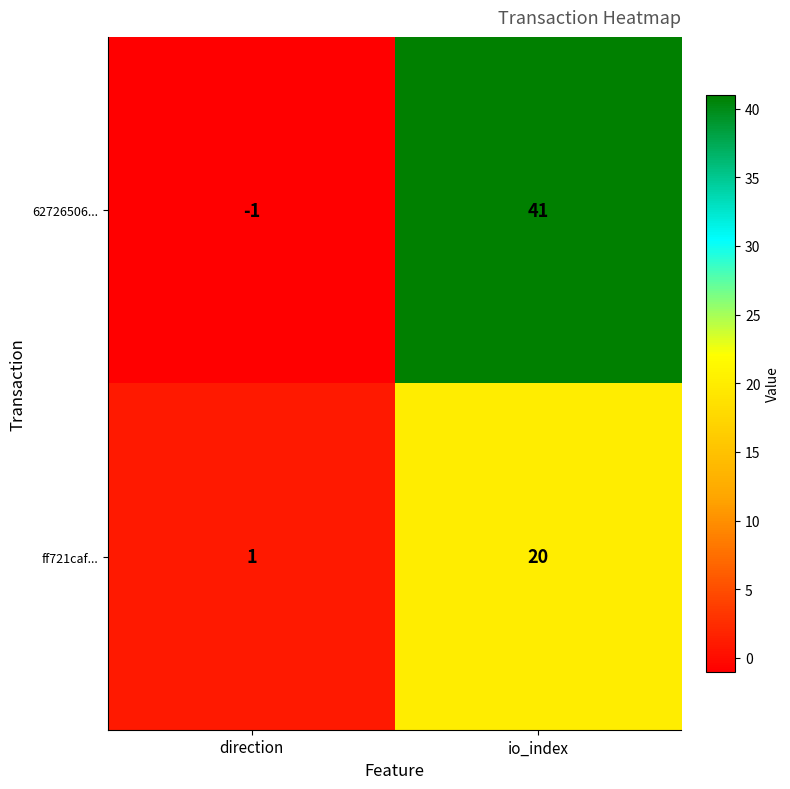

Which series changed the most between direction and io_index?

62726506...